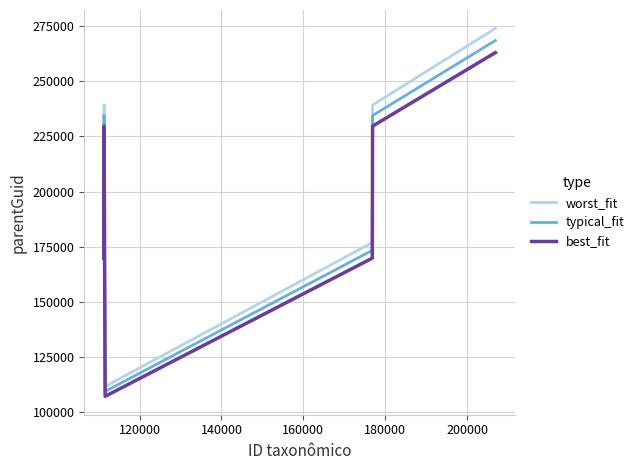

What is the difference between the second highest and minimum values in the worst_fit series?

127507.0